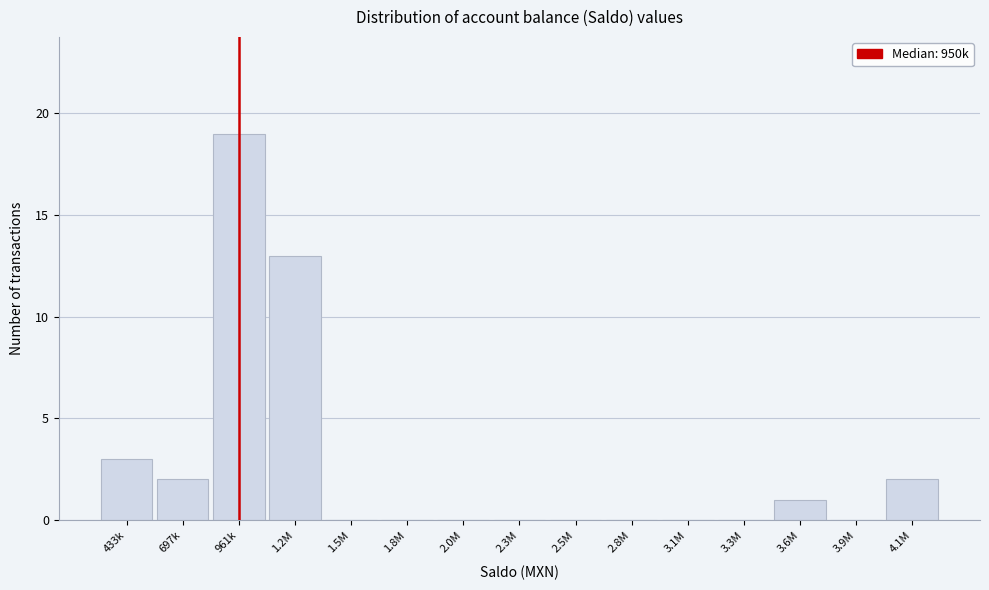

Reading left to right, transcribe all the data shown in this chart.

433k=3	697k=2	961k=19	1.2M=13	1.5M=0	1.8M=0	2.0M=0	2.3M=0	2.5M=0	2.8M=0	3.1M=0	3.3M=0	3.6M=1	3.9M=0	4.1M=2